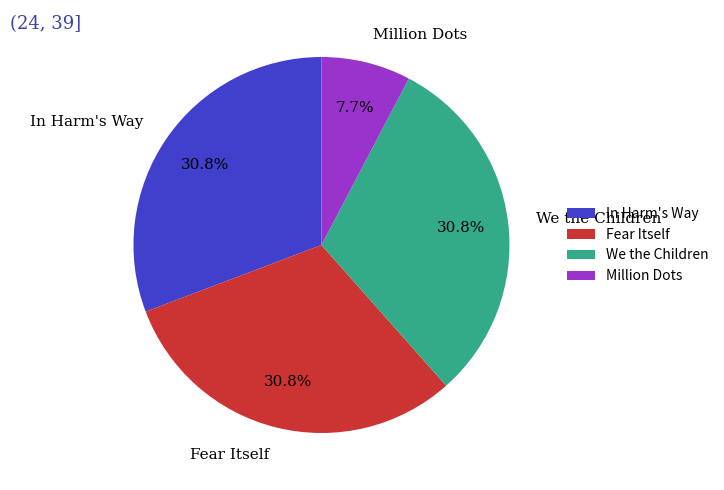

True or false: We the Children accounts for 24% of the total.

False